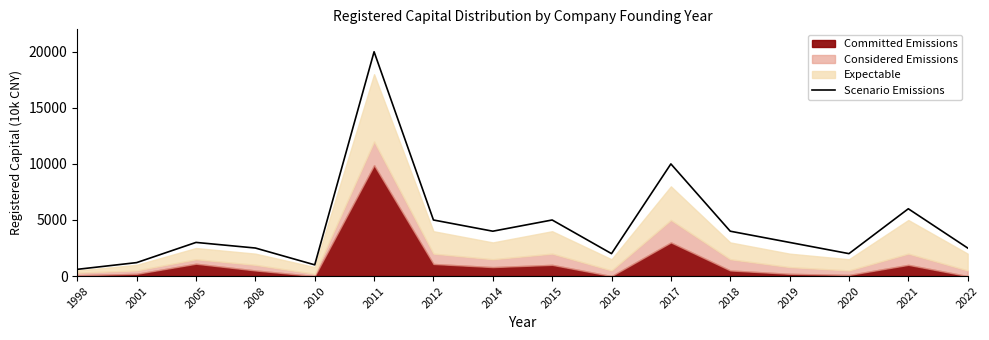

Rank the categories by value from highest to lowest.

2011, 2017, 2021, 2012, 2015, 2014, 2018, 2005, 2019, 2008, 2022, 2016, 2020, 2001, 2010, 1998